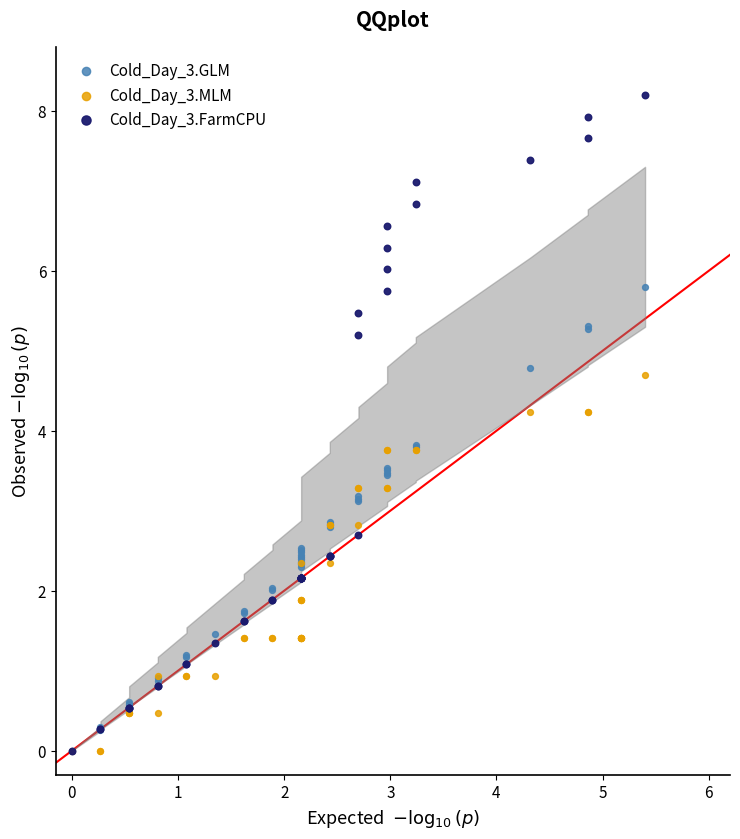

What are all the series names shown in the legend?

Cold_Day_3.GLM, Cold_Day_3.MLM, Cold_Day_3.FarmCPU